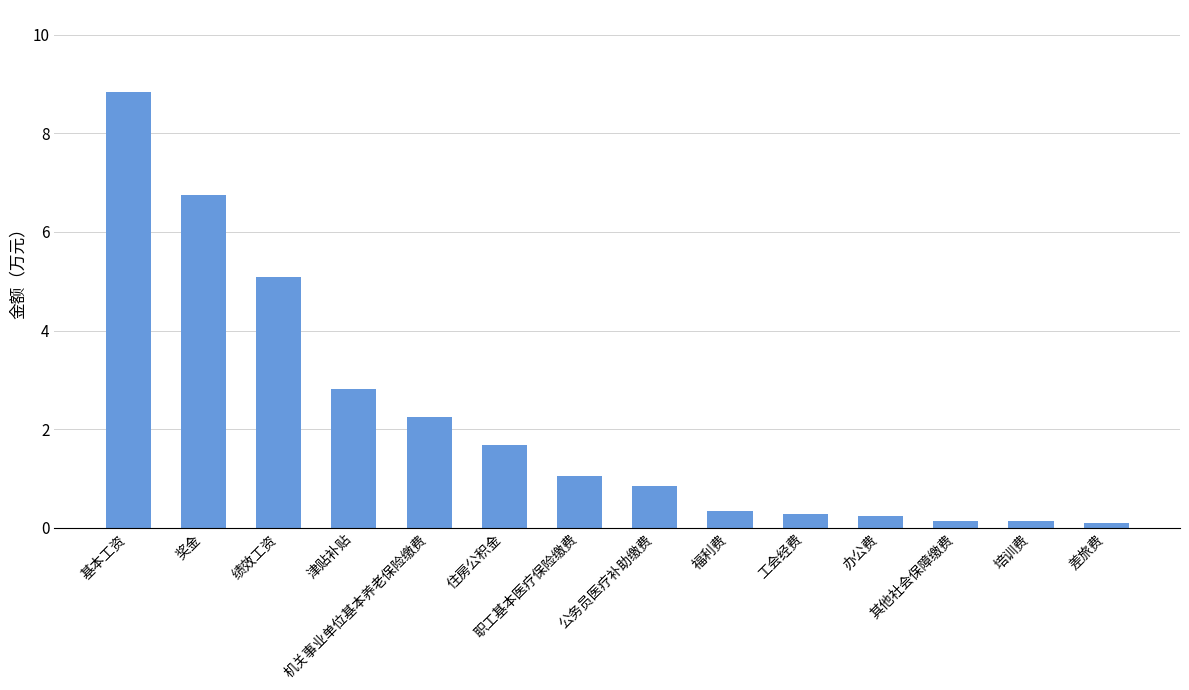

How many bars are there in total?

14